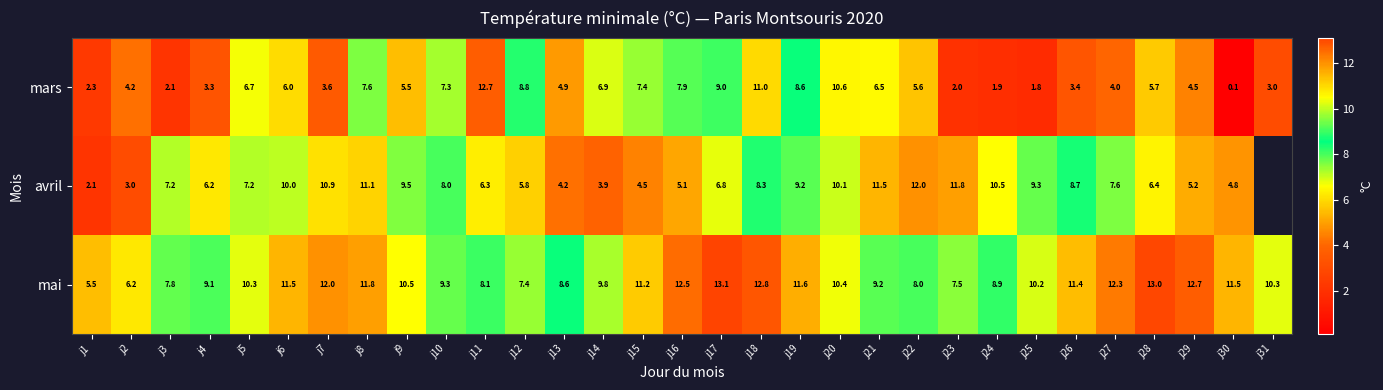

What is the sum of all mai values?

314.5